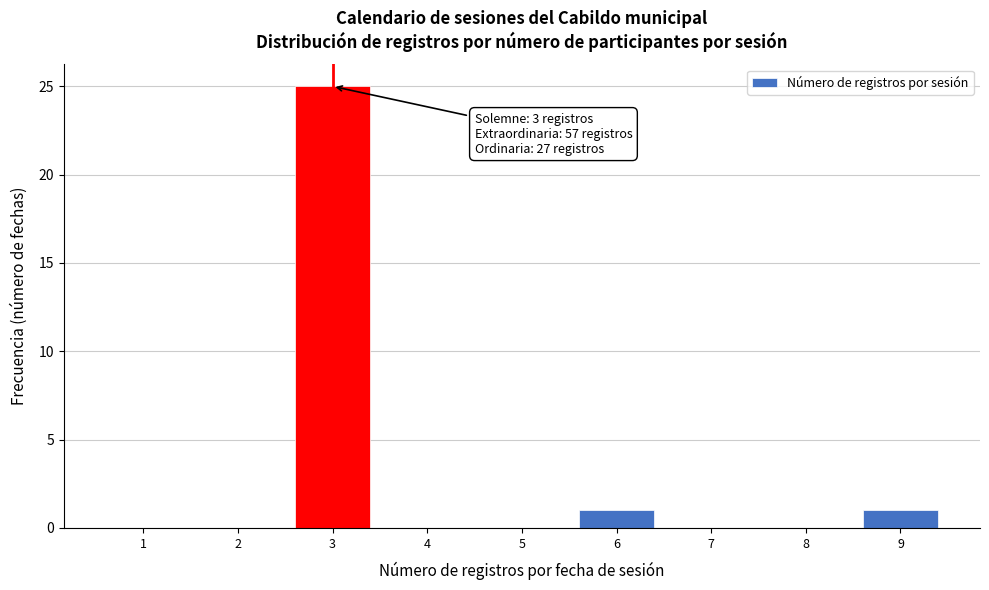

Reading left to right, list all the values displayed in this chart.

1=0	2=0	3=25	4=0	5=0	6=1	7=0	8=0	9=1